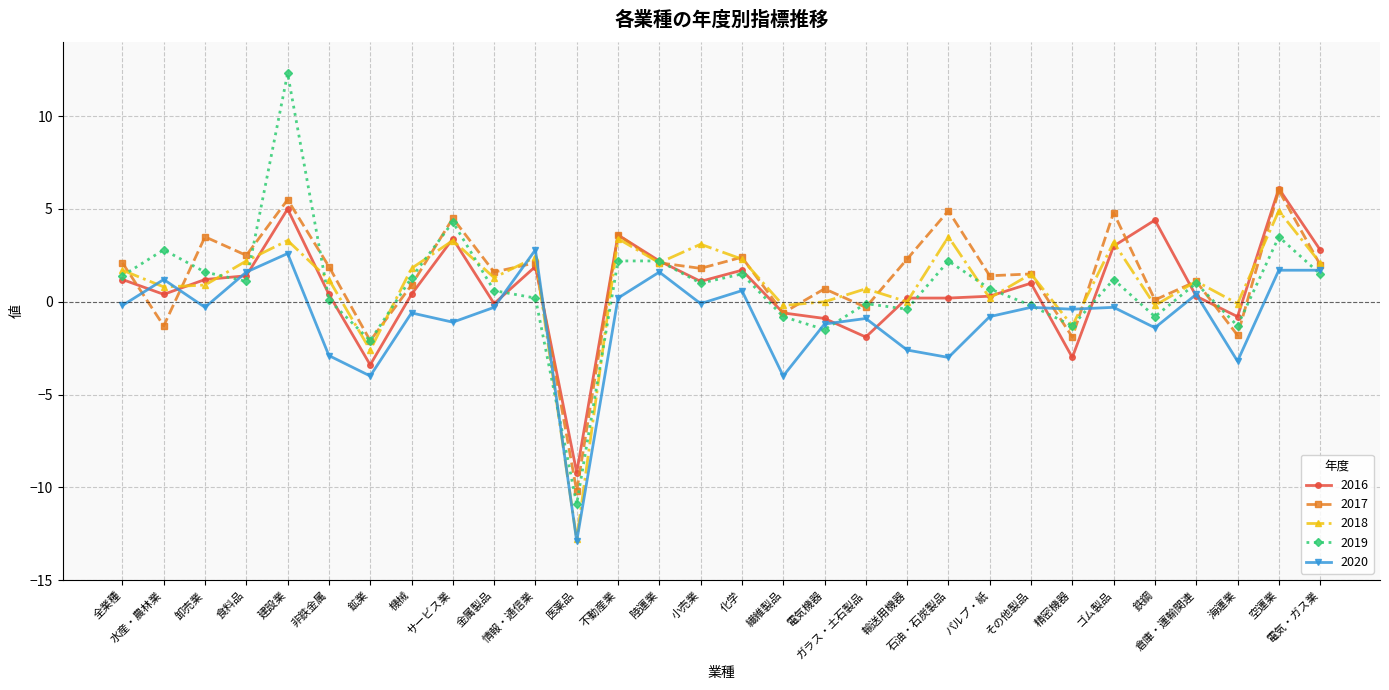

What is the average value of the 2019 series?

0.8